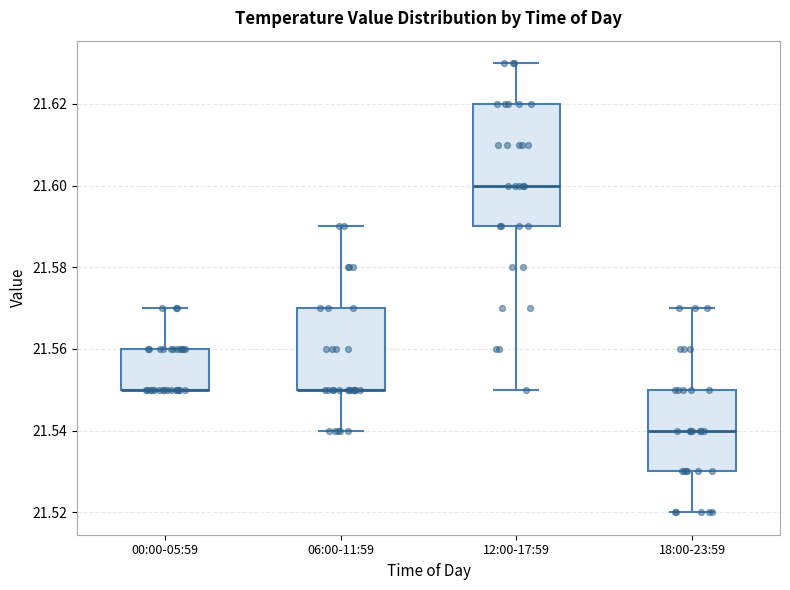

Reading left to right, transcribe this box plot: for each box, give where its median line is, the range the box spans, and where its two whiskers end, as read against the y-axis. The values are not printed on the chart, so give them approximately, as read against the axis.

00:00-05:59: median 21.55 (drawn on the box's lower edge), box 21.55 to 21.56, whiskers 21.55 to 21.57
06:00-11:59: median 21.55 (drawn on the box's lower edge), box 21.55 to 21.57, whiskers 21.54 to 21.59
12:00-17:59: median 21.60, box 21.59 to 21.62, whiskers 21.55 to 21.63
18:00-23:59: median 21.54, box 21.53 to 21.55, whiskers 21.52 to 21.57